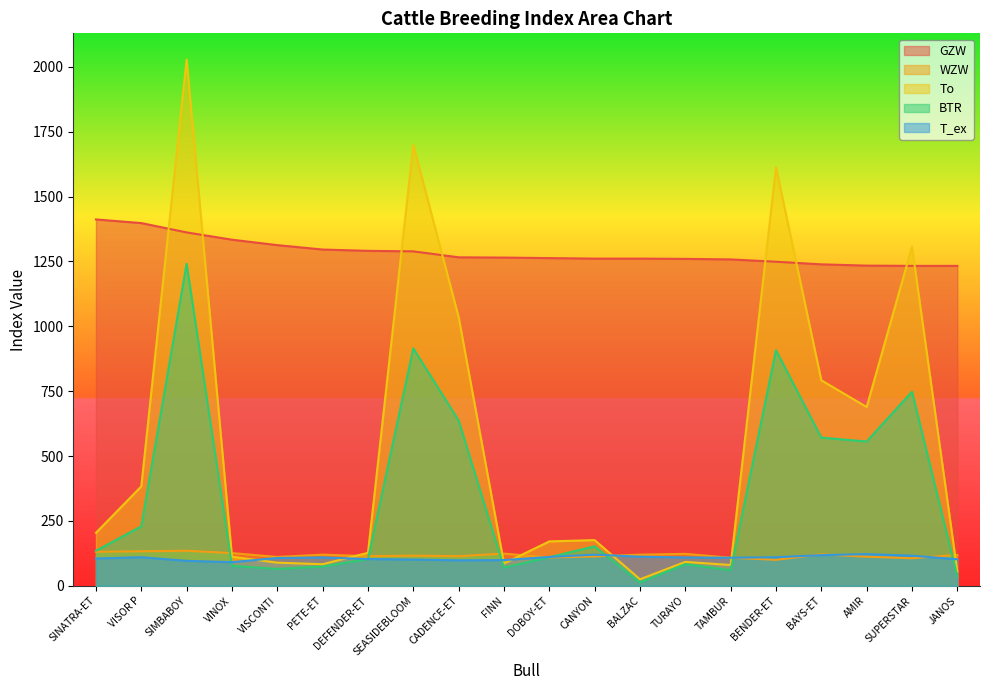

How many interior local valleys does the To series have?

5